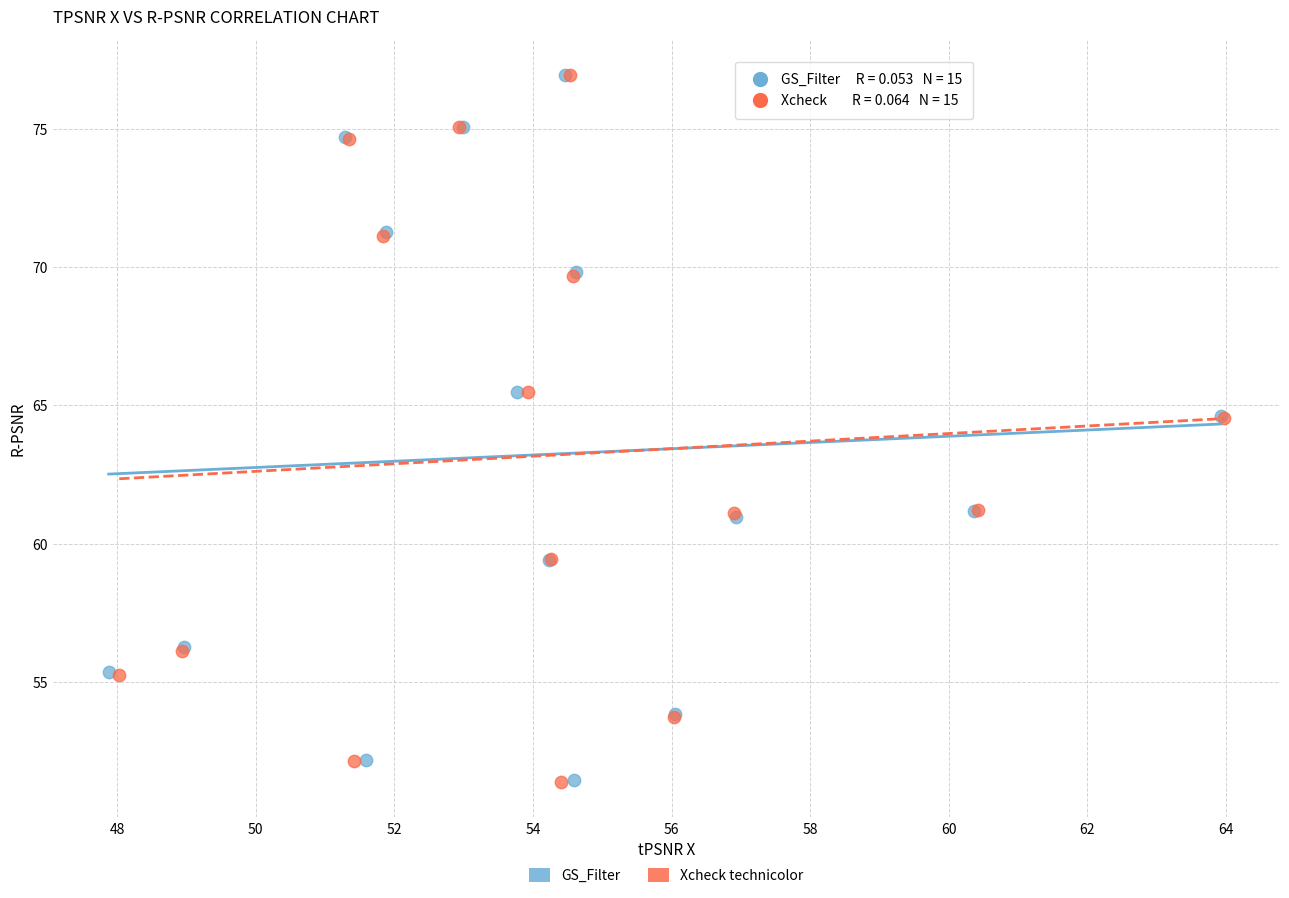

Which series has the widest spread of Y values?

Xcheck technicolor